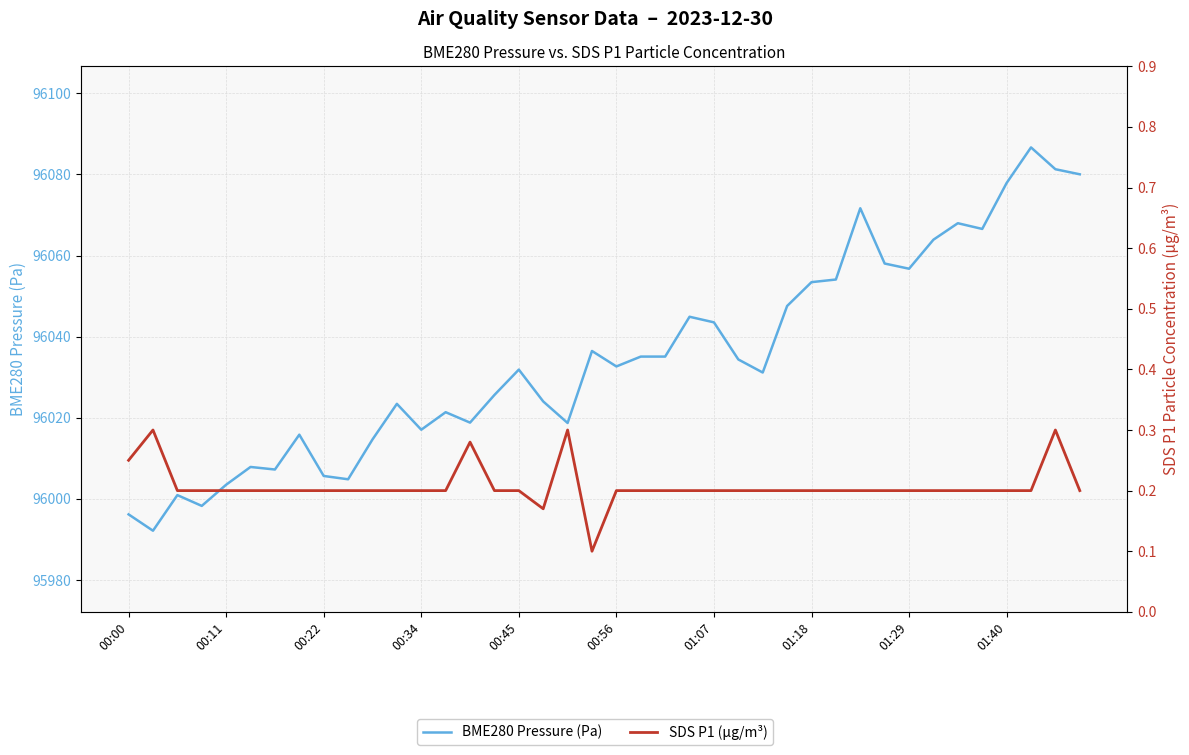

How many series are shown in this chart?

2